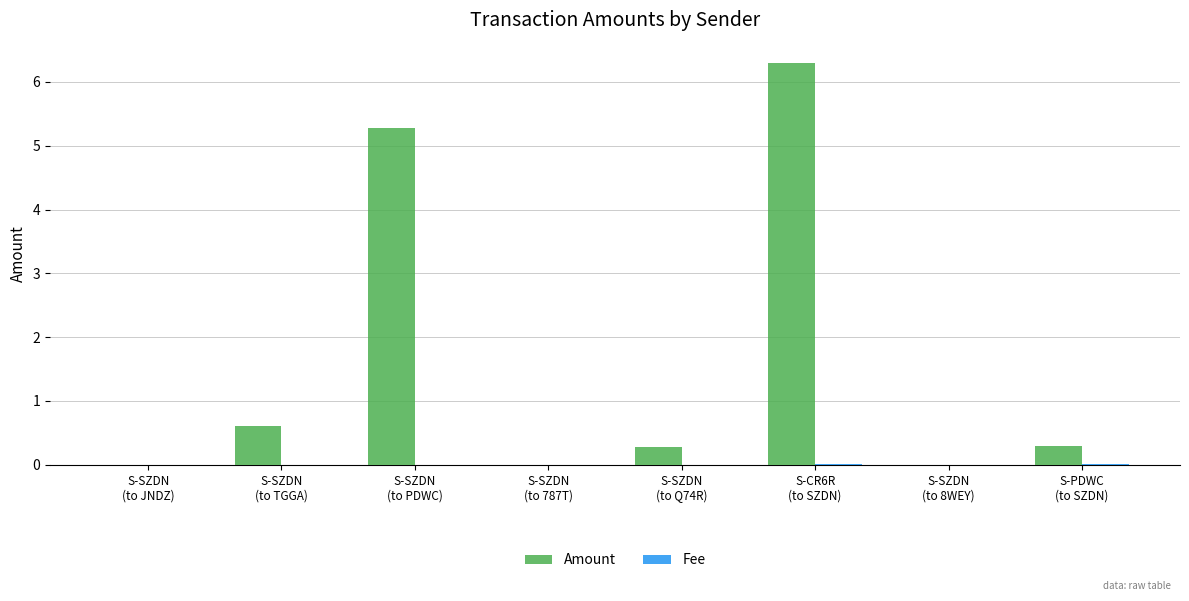

What is the sum of all Amount values?

12.8